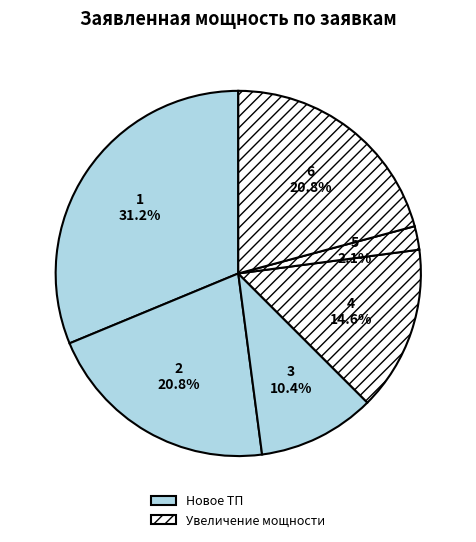

How many segments does this pie chart have?

6